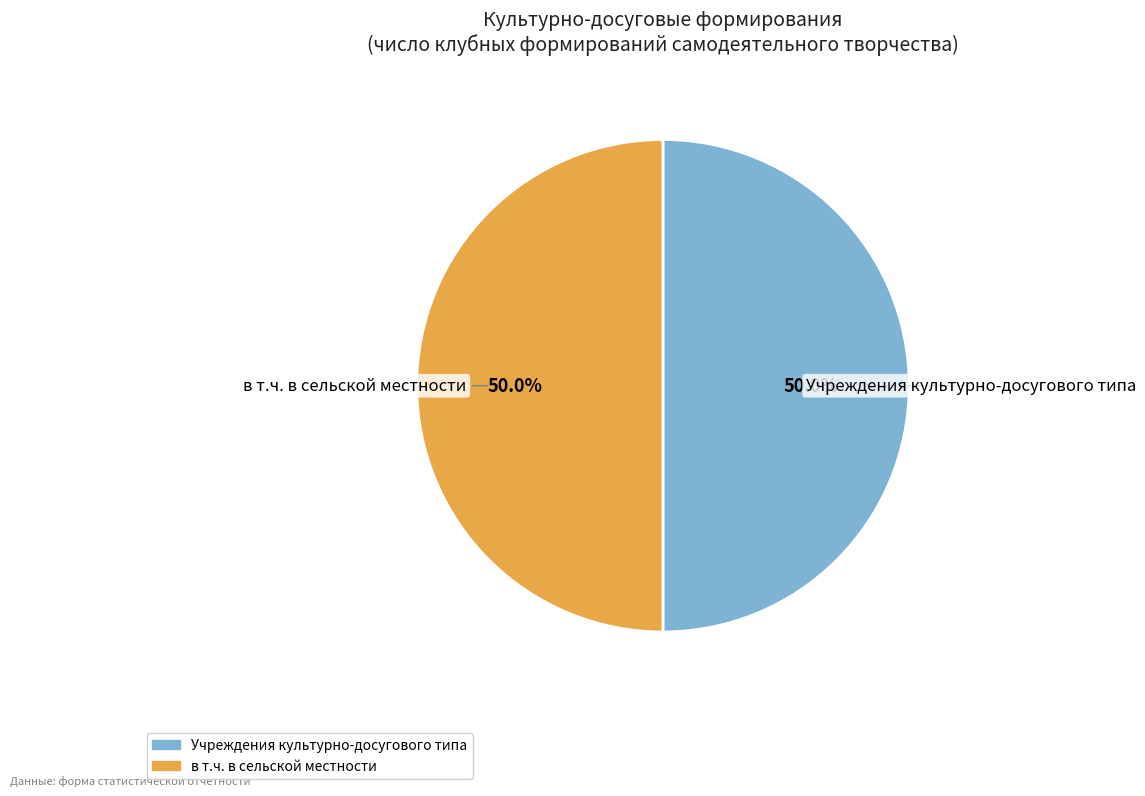

How many segments does this pie chart have?

2